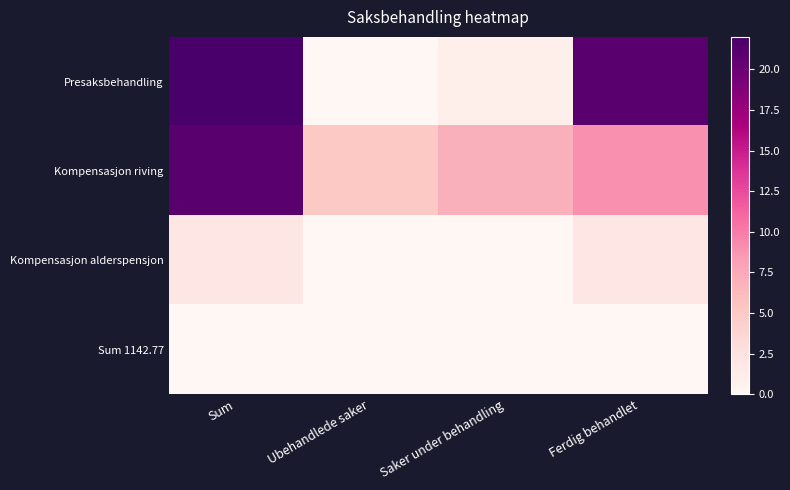

What is the total value across all series at Saker under behandling?

8